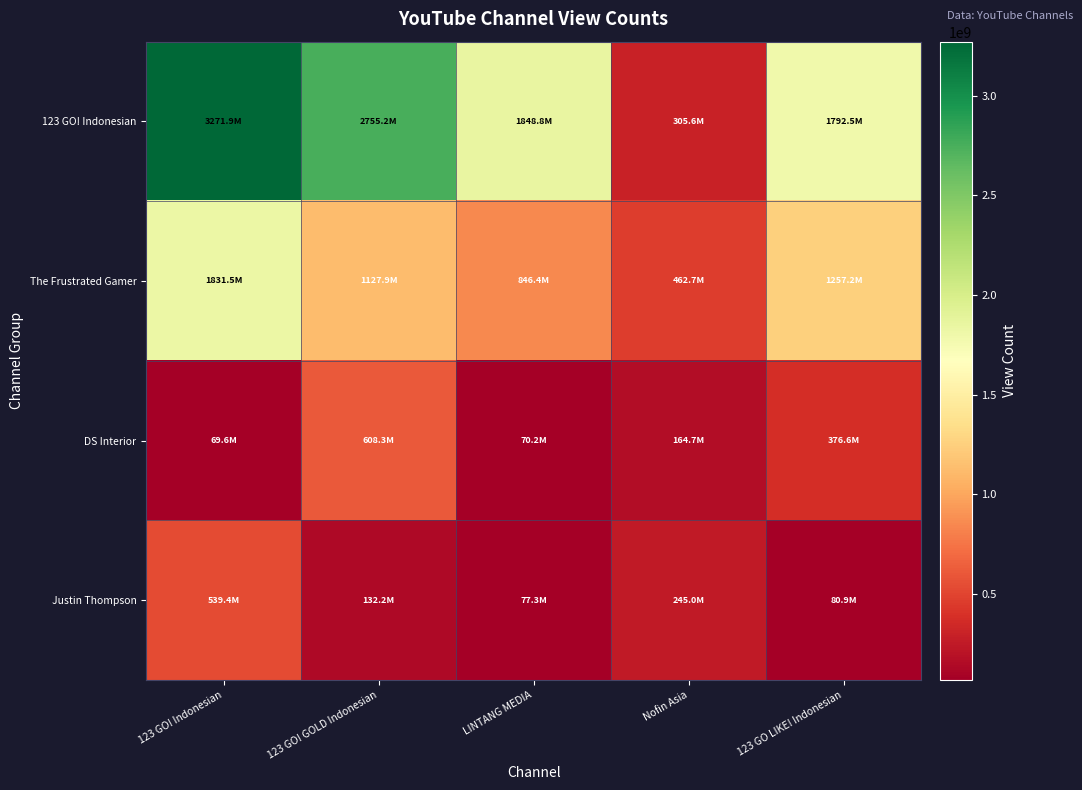

At which category is the sum across all series the highest?

123 GO! Indonesian